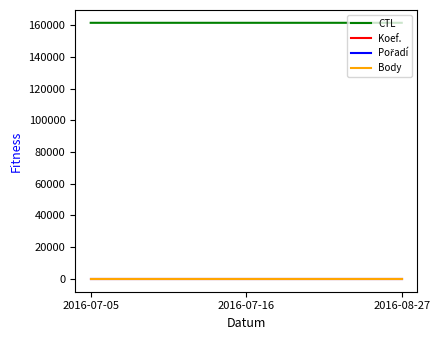

What position from the left is 2016-07-16?

2